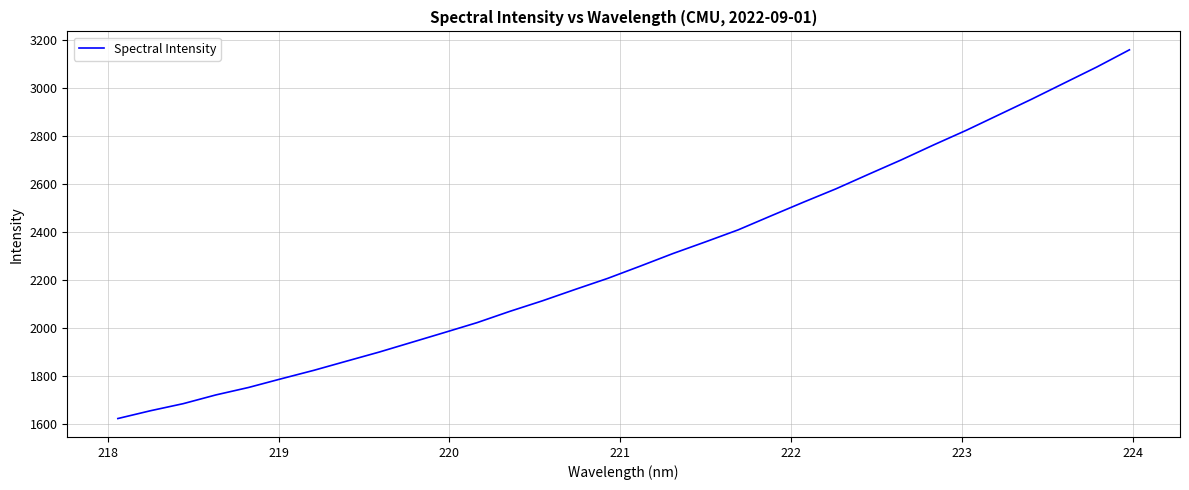

What is the smallest value displayed?

1623.2